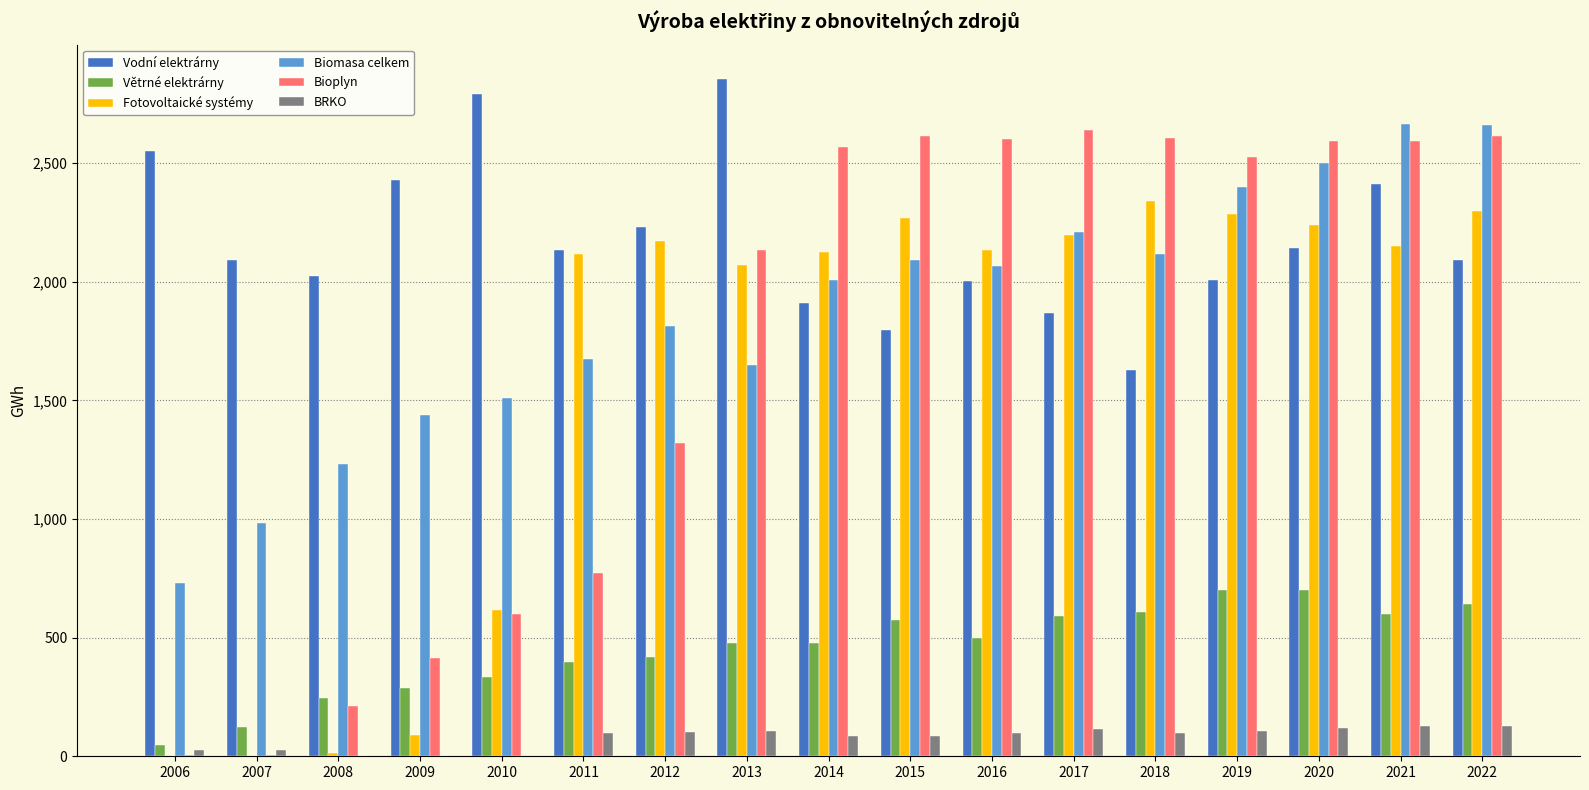

The value of BRKO at 2016 is 98.6. True or false?

True